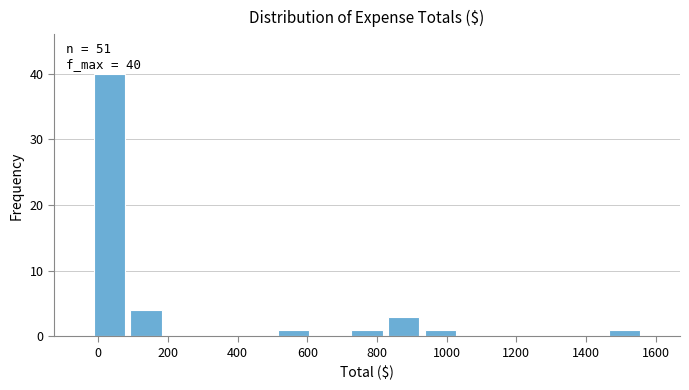

Which range on the x-axis has the tallest bar?

-20 to 80